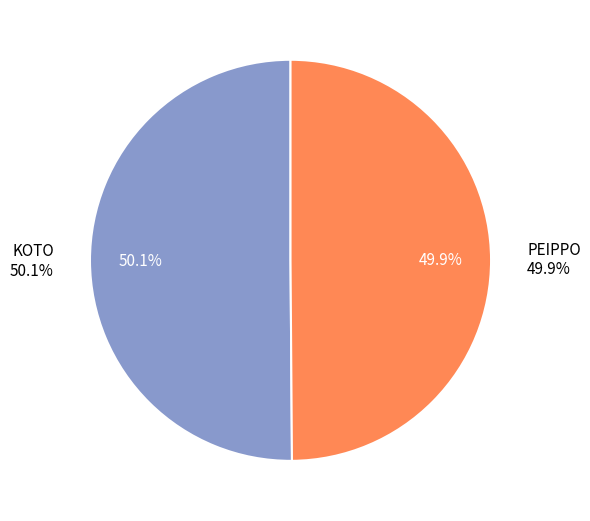

What percentage is the KOTO slice, to the nearest percent?

50%